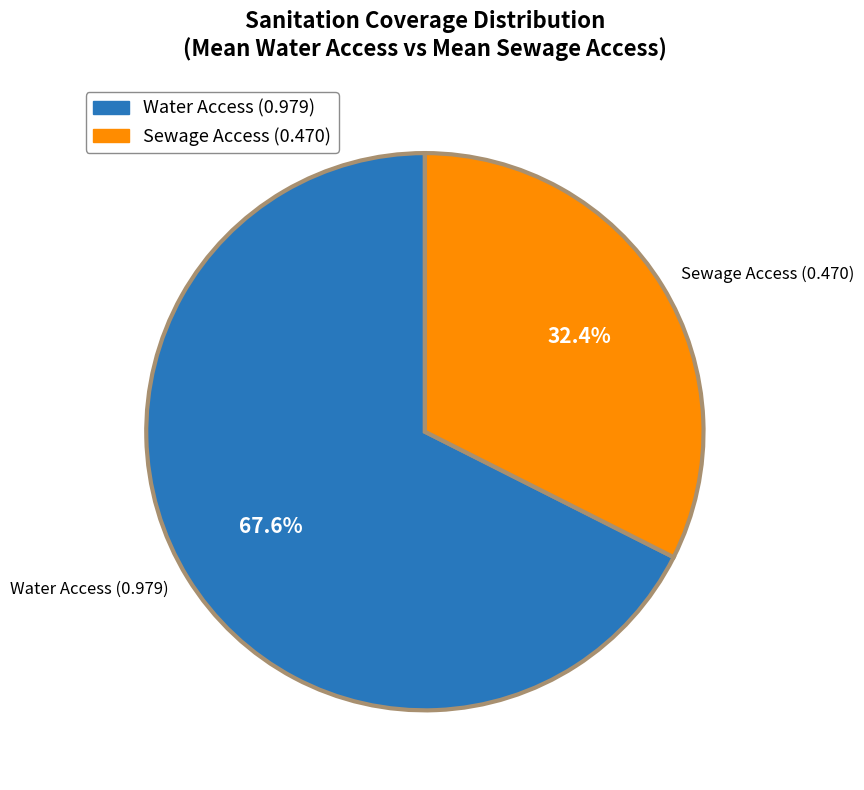

Does any single category account for the majority?

Yes